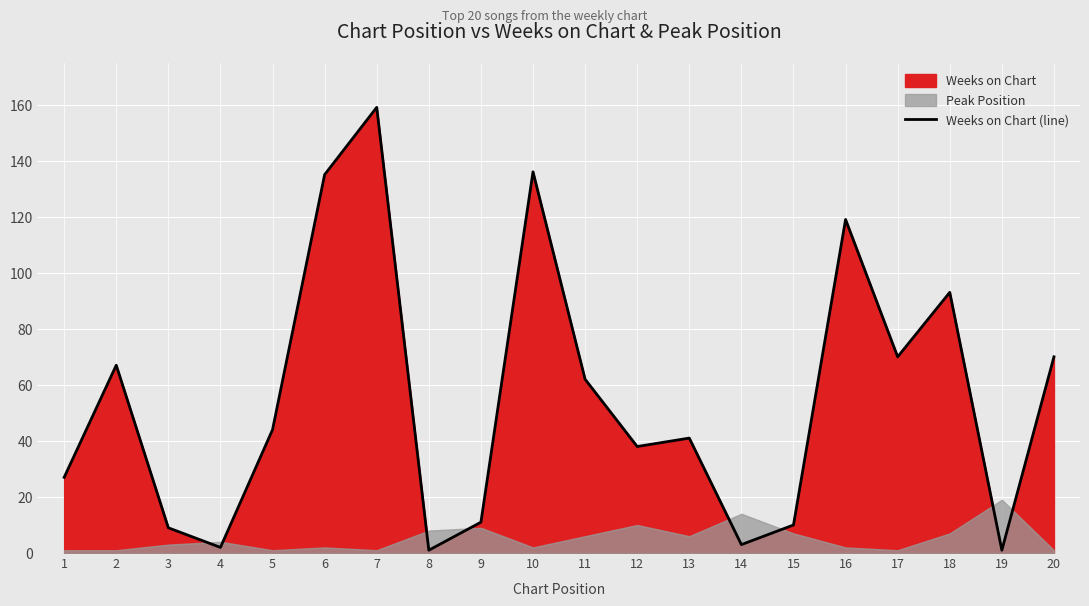

What is the maximum value shown in the chart?

159